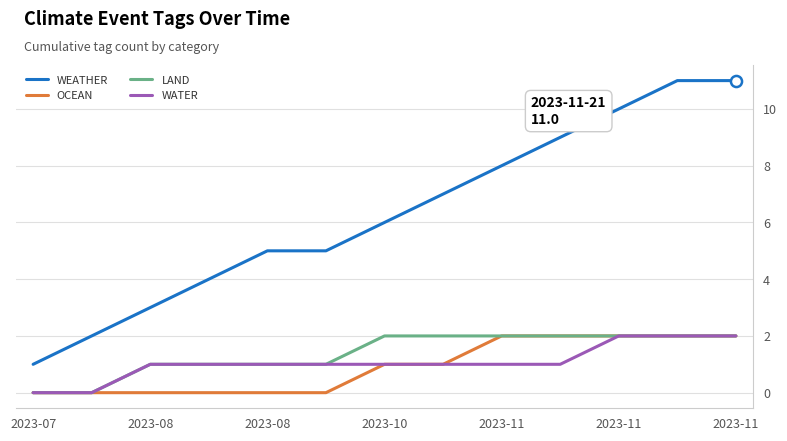

Count the WATER values in the range 1 to 2.

11